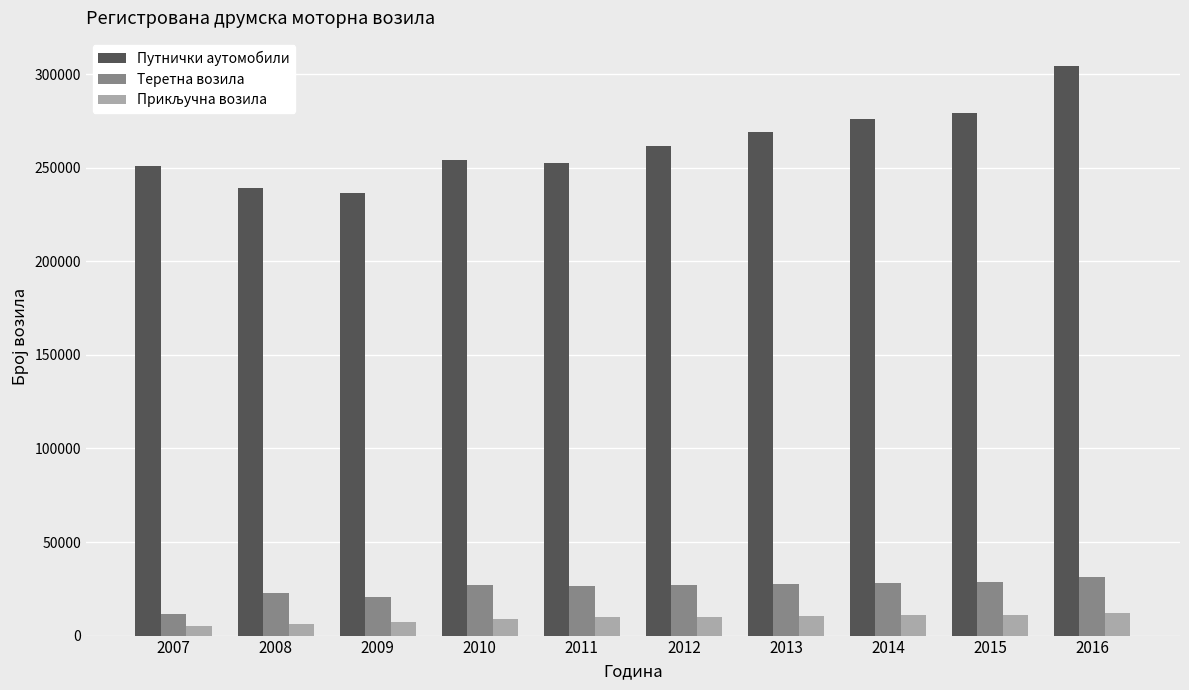

The value of Теретна возила at 2011 is 47193. True or false?

False